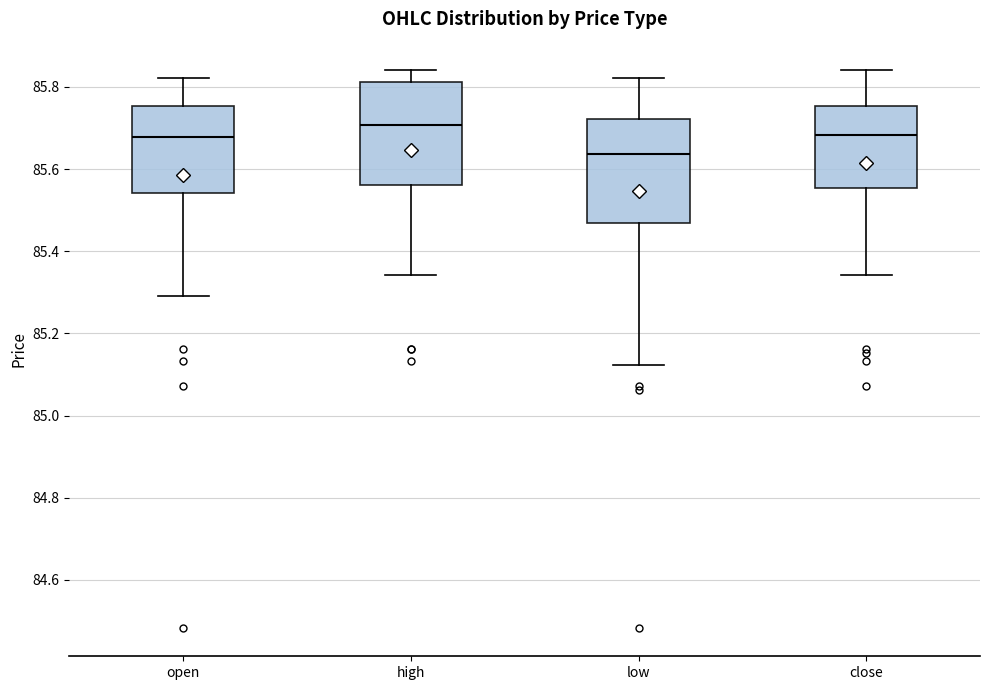

Reading left to right, read every box against the y-axis: the position of its median line, the range the box covers, and the ends of its whiskers. The values are not printed on the chart, so give them approximately, as read against the axis.

open: median 85.68, box 85.54 to 85.76, whiskers 85.30 to 85.82
high: median 85.70, box 85.56 to 85.82, whiskers 85.34 to 85.84
low: median 85.64, box 85.46 to 85.72, whiskers 85.12 to 85.82
close: median 85.68, box 85.56 to 85.76, whiskers 85.34 to 85.84